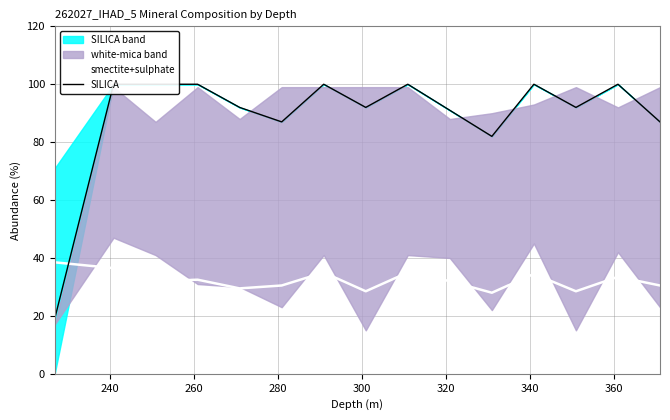

What is the maximum value for smectite+sulphate?

38.5